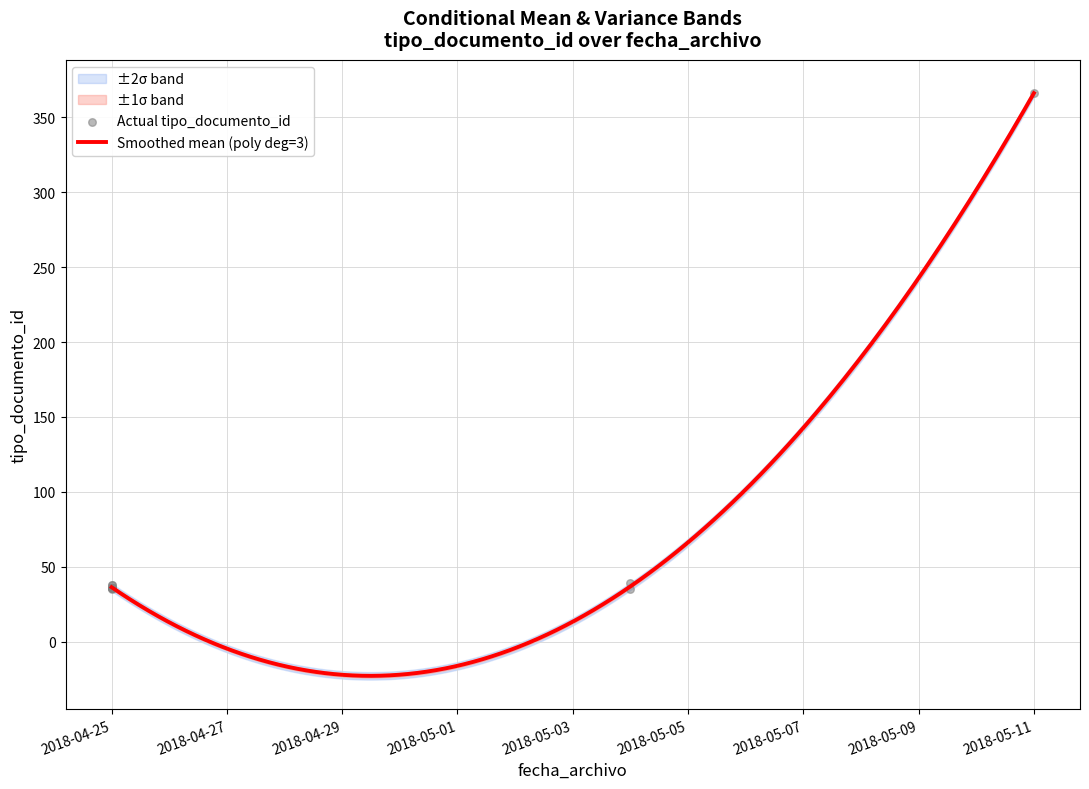

Approximately how many times larger is the value at 2018-04-25 compared to 2018-04-25?

1.0